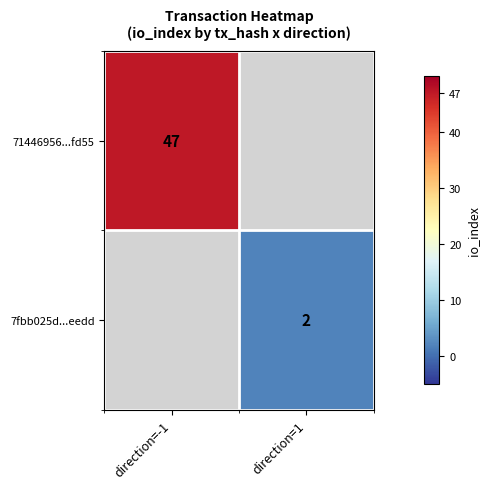

Is the value of 71446956...fd55 at direction=-1 greater than the value of 7fbb025d...eedd at direction=1?

Yes